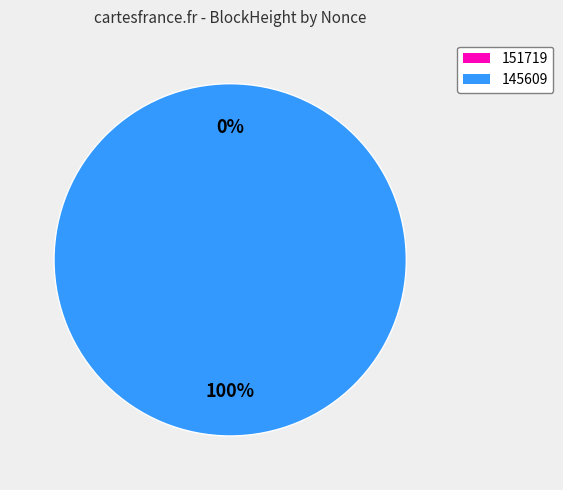

Rank the categories by value from highest to lowest.

145609, 151719